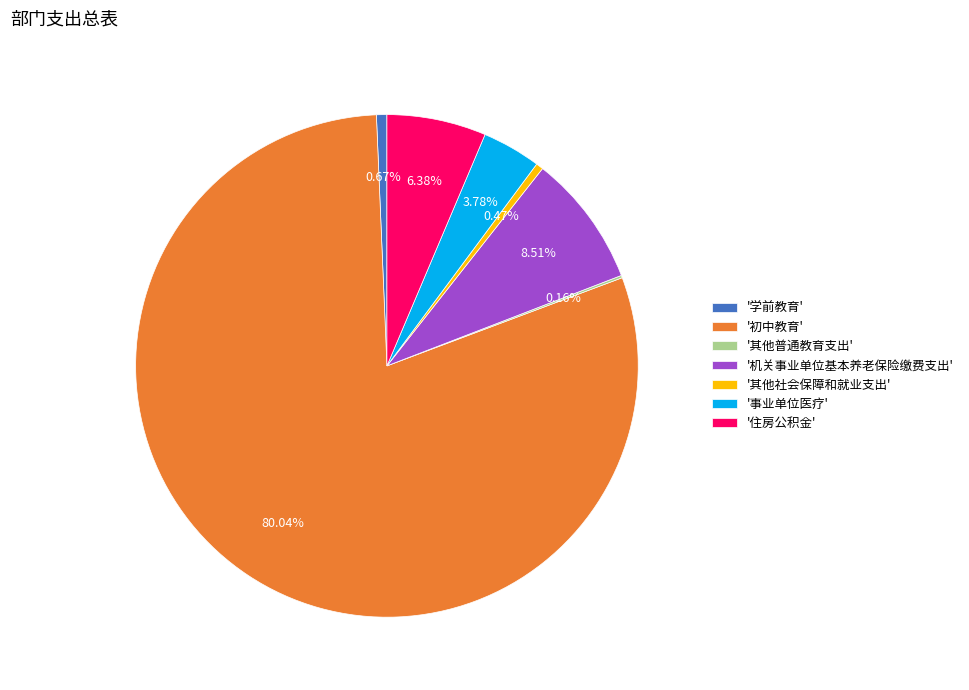

Is there a majority slice in this chart?

Yes